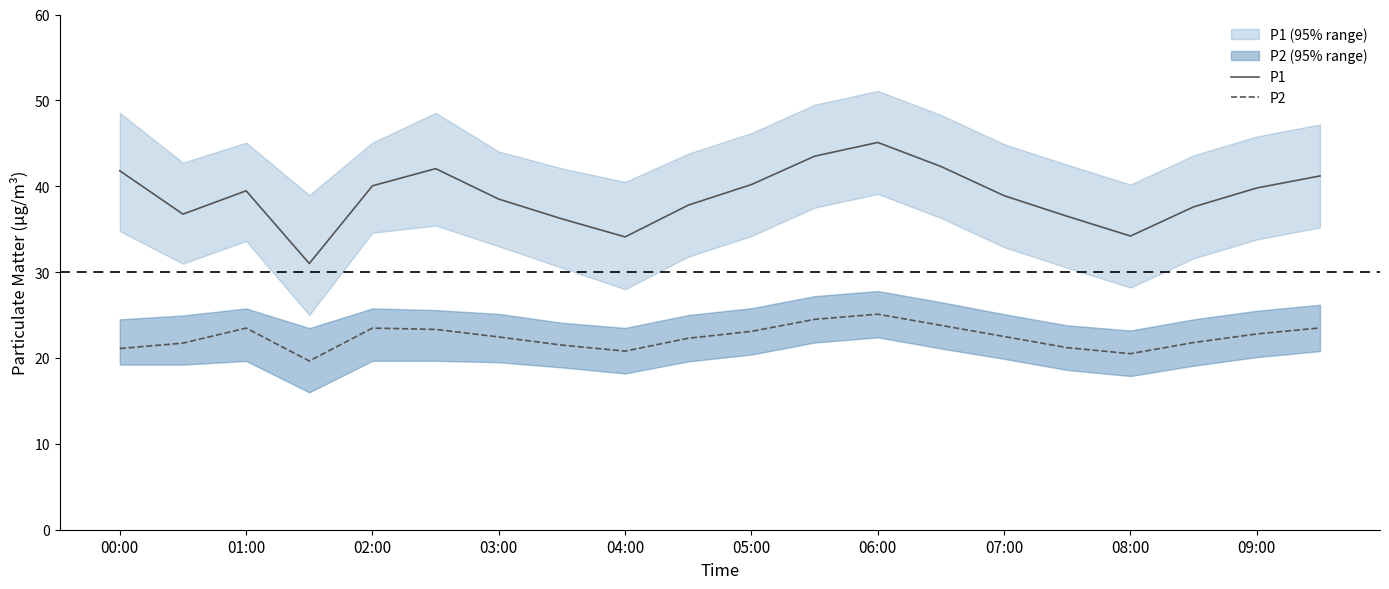

The P1 series shows 45.1 at 06:00. True or false?

True